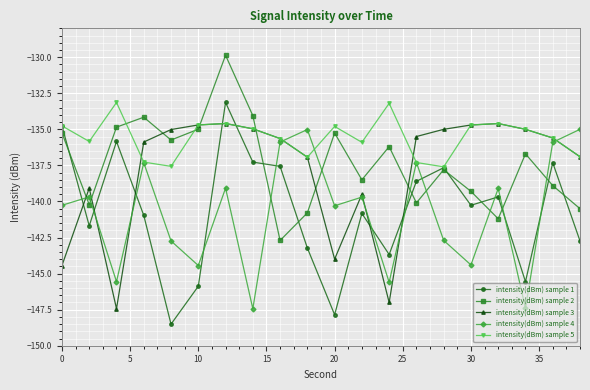

Which series has the largest total across all categories?

intensity(dBm) sample 5